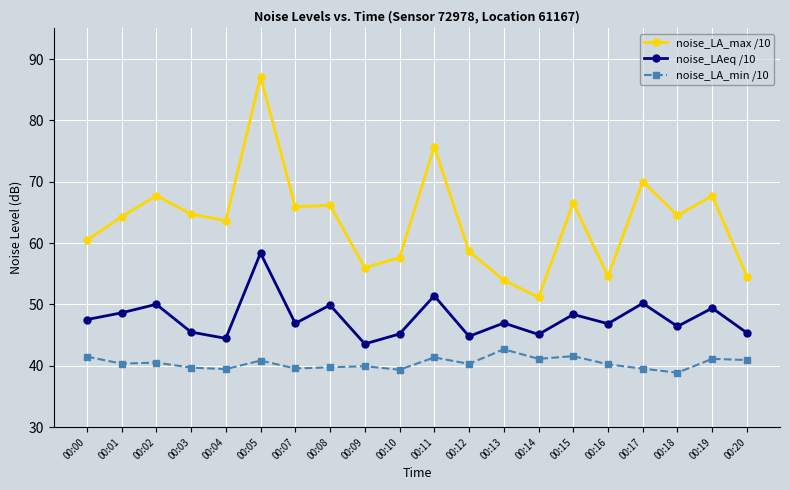

The value of noise_LA_max /10 at 00:19 is 67.7. True or false?

True